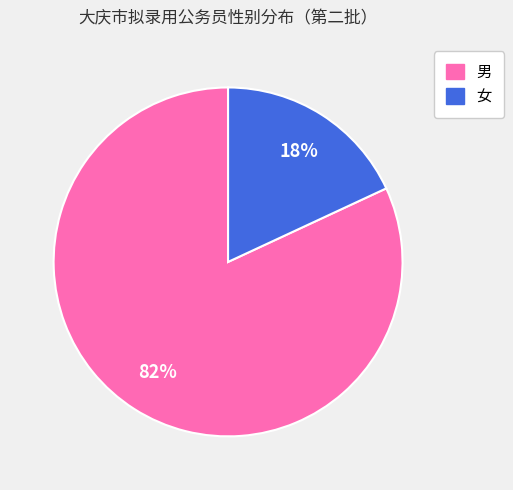

To the nearest percent, what is the average slice percentage?

50%